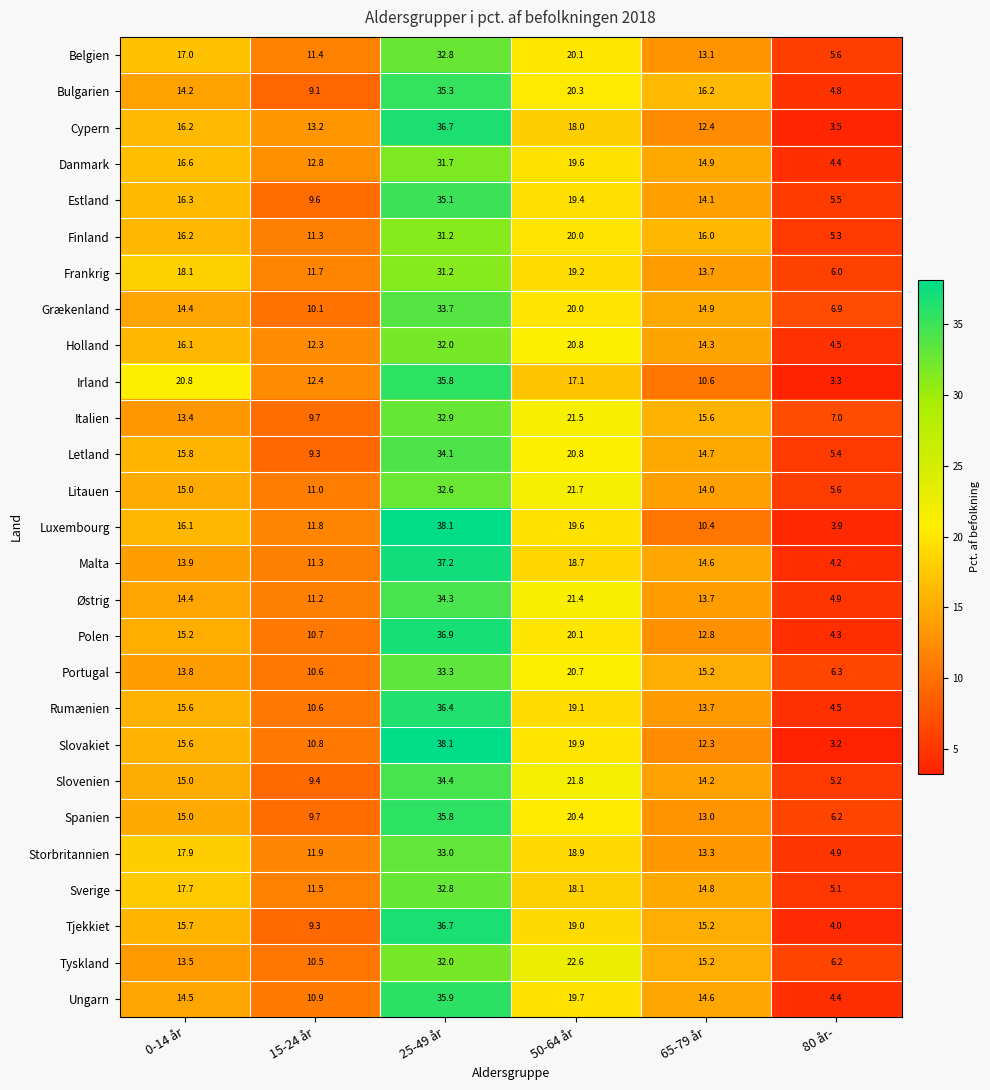

What is the sum of the Malta values at 80 år- and 25-49 år?

41.4